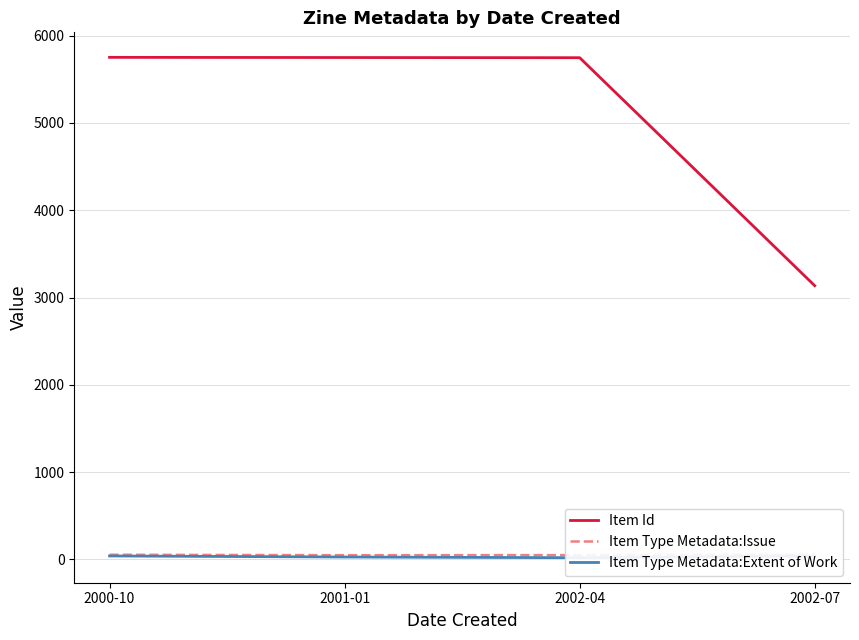

Reading right to left, transcribe all the data shown in this chart.

Item Id: 3136	5748	5750	5752
Item Type Metadata:Issue: 55	50	49	54
Item Type Metadata:Extent of Work: 40	20	28	40